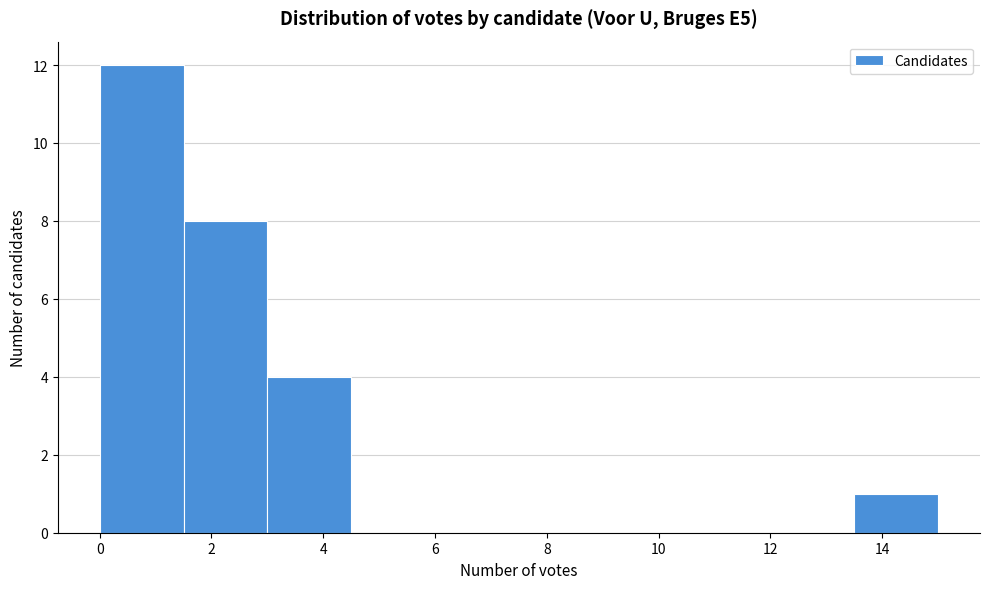

How tall is the bar that spans 3.0 to 4.5 on the x-axis? Neither the bar edges nor the heights are printed on the chart, so give them approximately, as read against the axes.

4